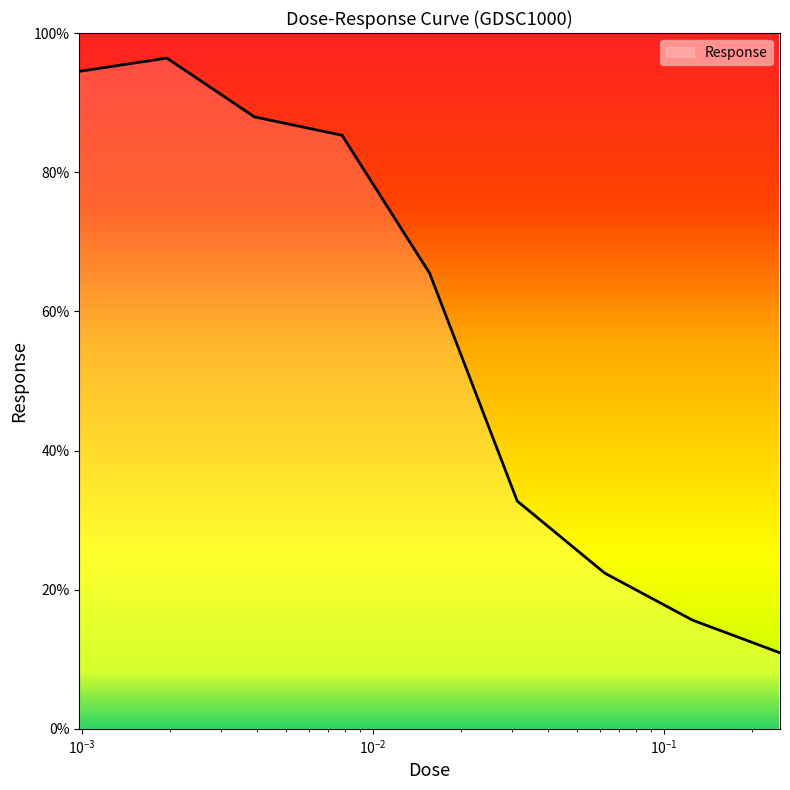

What is the minimum value shown in the chart?

10.9